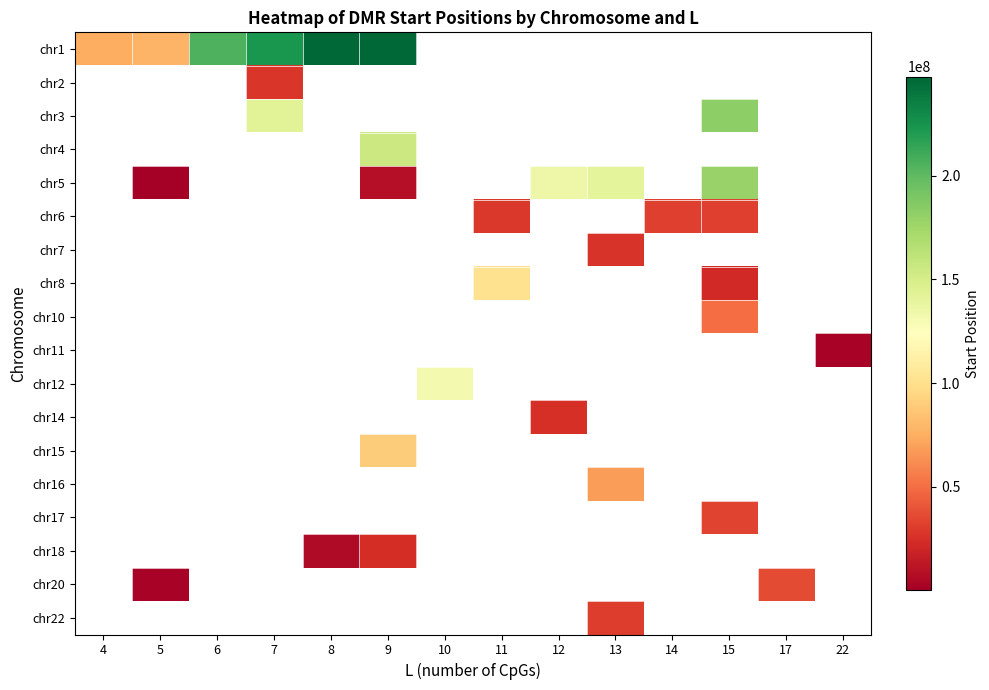

What is the smallest value displayed?

191292.0